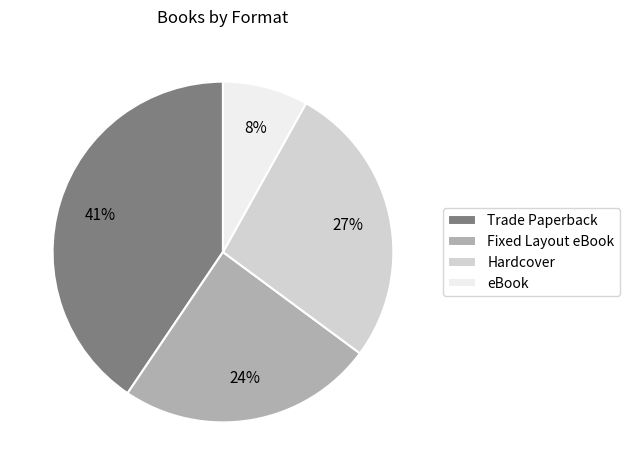

To the nearest percent, what portion does Fixed Layout eBook represent?

24%